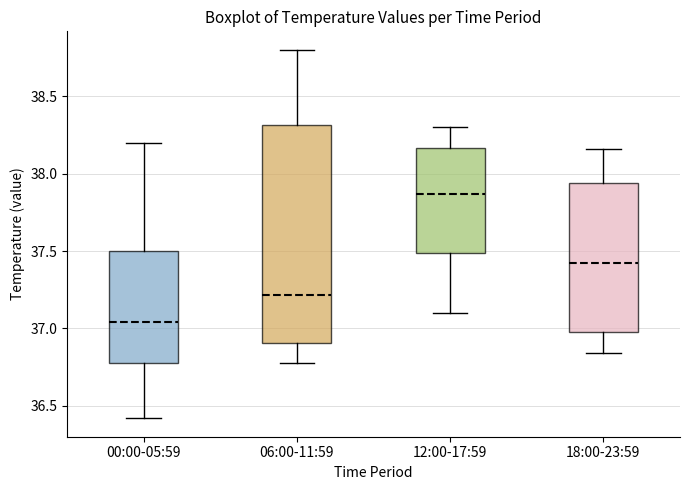

Reading left to right, read every box against the y-axis: the position of its median line, the range the box covers, and the ends of its whiskers. The values are not printed on the chart, so give them approximately, as read against the axis.

00:00-05:59: median 37.05, box 36.80 to 37.50, whiskers 36.40 to 38.20
06:00-11:59: median 37.20, box 36.90 to 38.30, whiskers 36.80 to 38.80
12:00-17:59: median 37.85, box 37.50 to 38.15, whiskers 37.10 to 38.30
18:00-23:59: median 37.40, box 37.00 to 37.95, whiskers 36.85 to 38.15